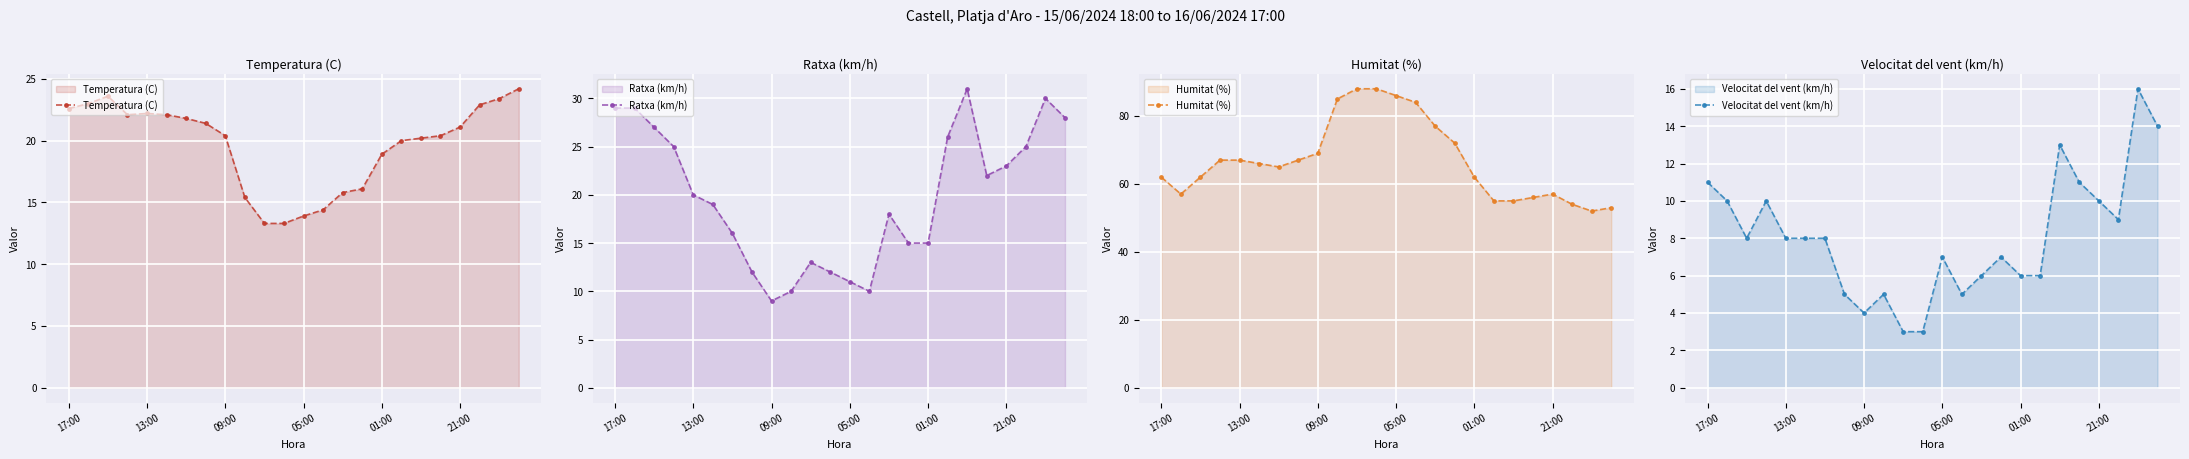

True or false: Temperatura (C) has more than 0 points higher than both neighbors.

True